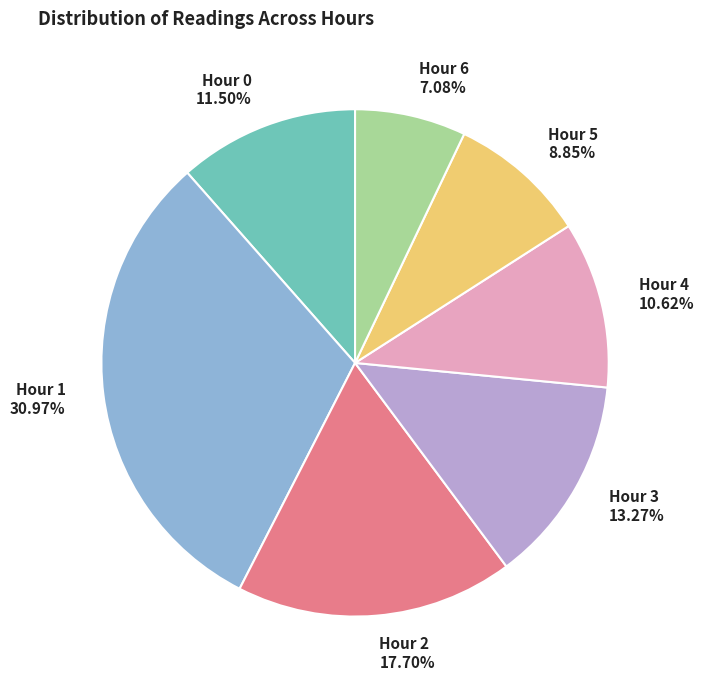

Approximately how many times larger is the value at Hour 0 compared to Hour 4?

1.1